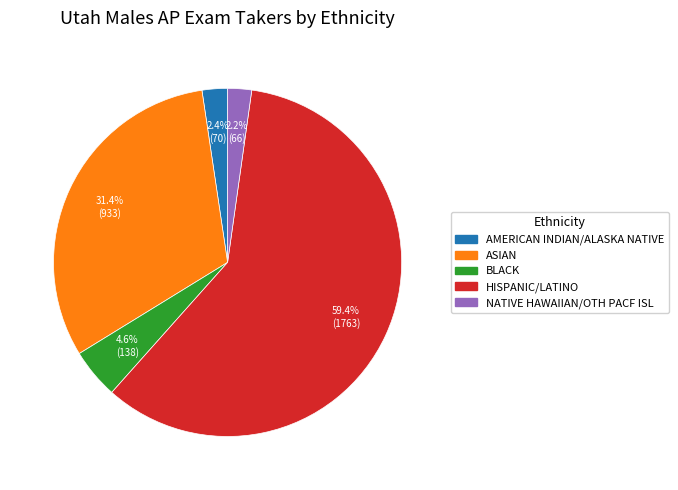

Is there any slice that represents more than half of the pie?

Yes